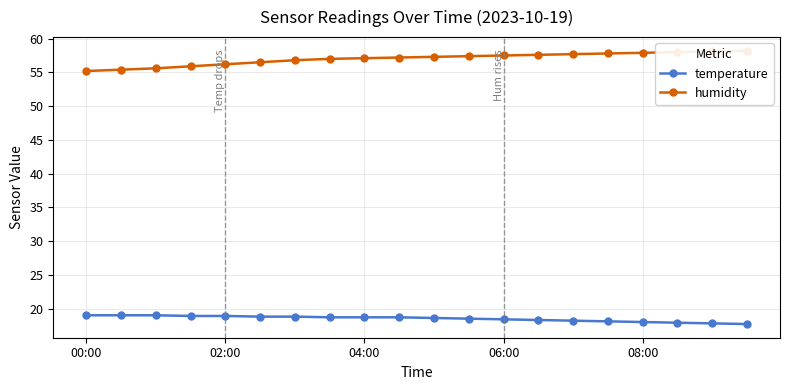

Does the chart display data point markers on the line(s)?

Yes